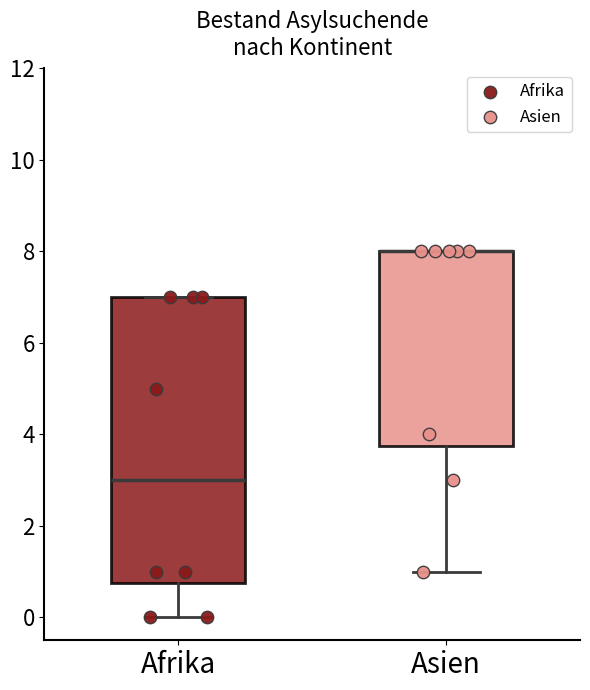

Which box is the tallest, from its lower edge to its upper edge?

Afrika